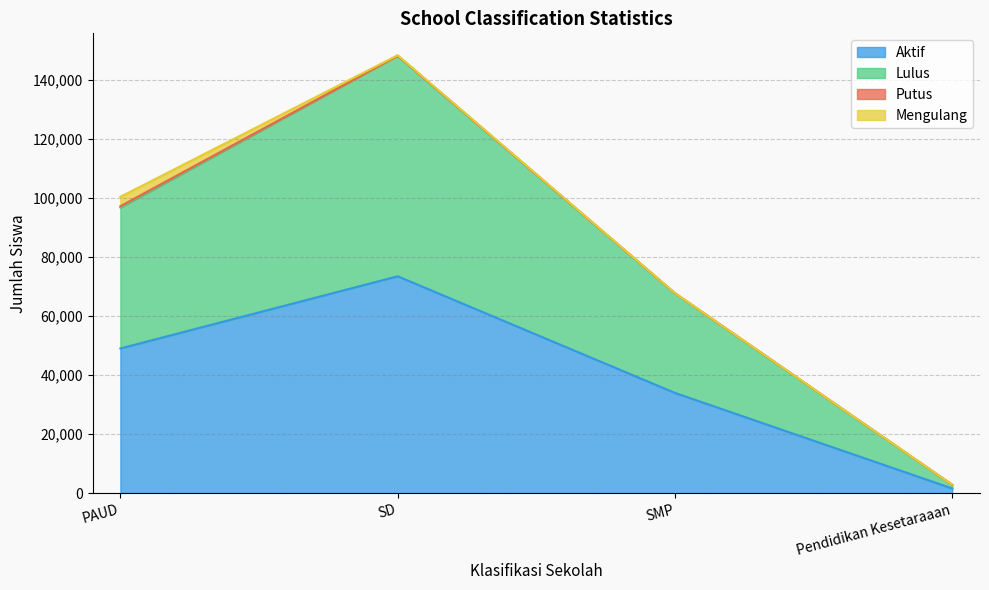

The Aktif series shows 33975 at SMP. True or false?

True